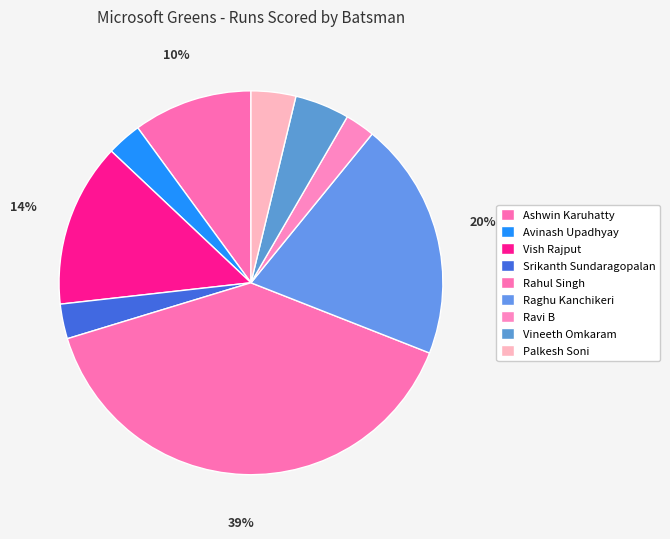

To the nearest percent, what is the combined percentage of Palkesh Soni and Srikanth Sundaragopalan?

7%